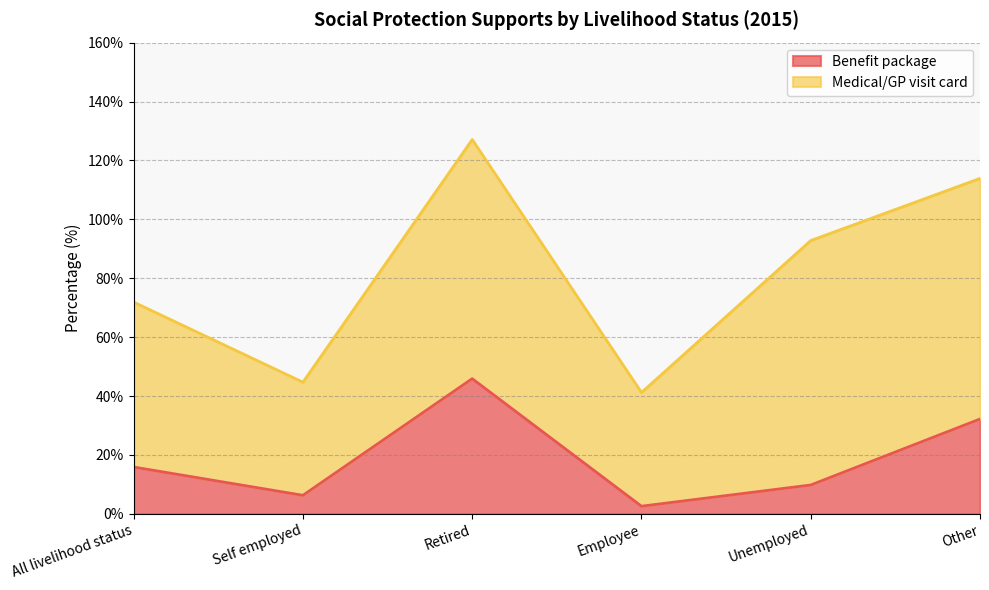

How many interior local peaks (higher than both neighbors) does the data have?

1